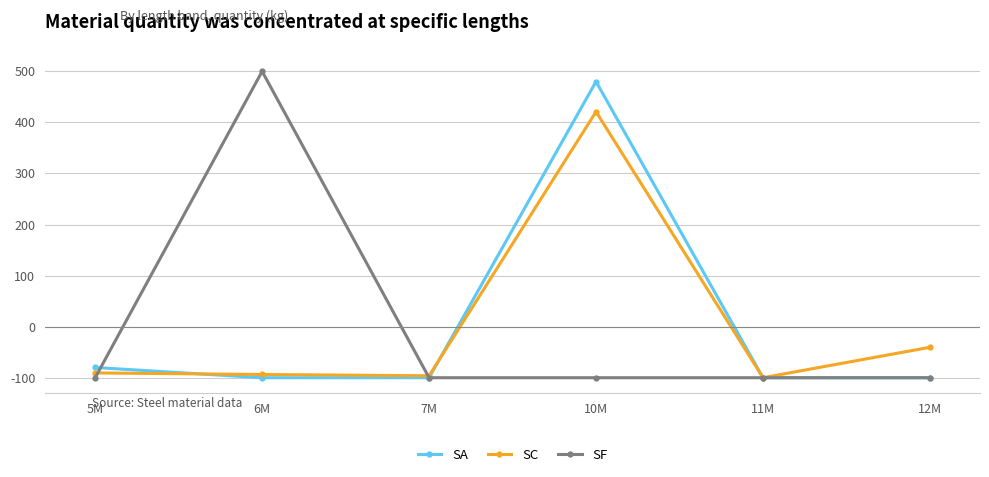

What is the lowest value of the SC series?

-100.0